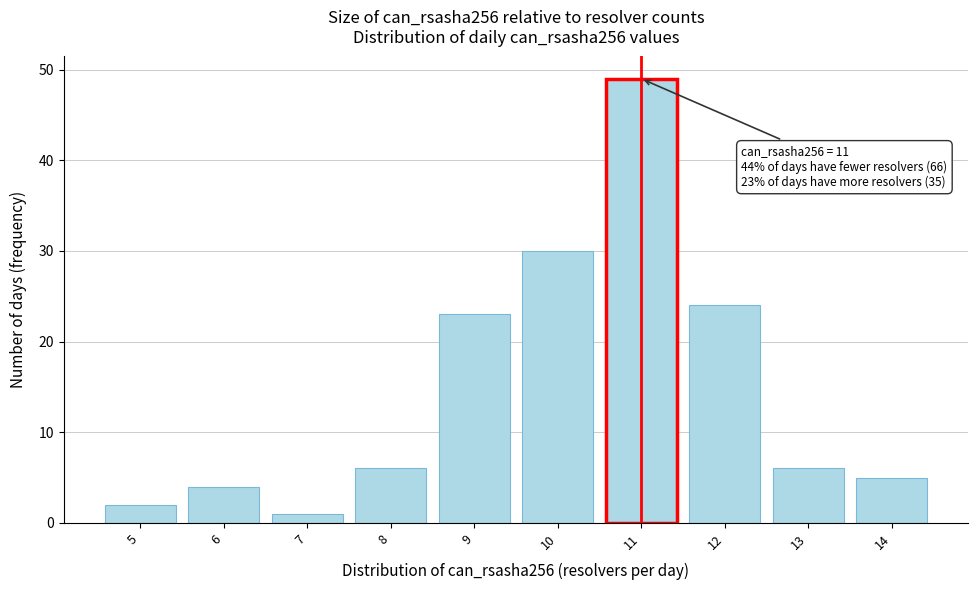

Which range on the x-axis has the tallest bar?

10.5 to 11.5